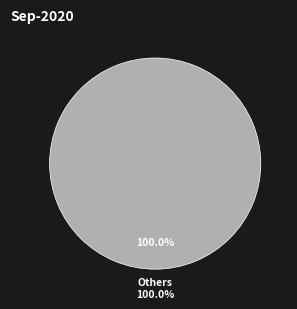

The Day 8 slice represents 1% of the pie. True or false?

False